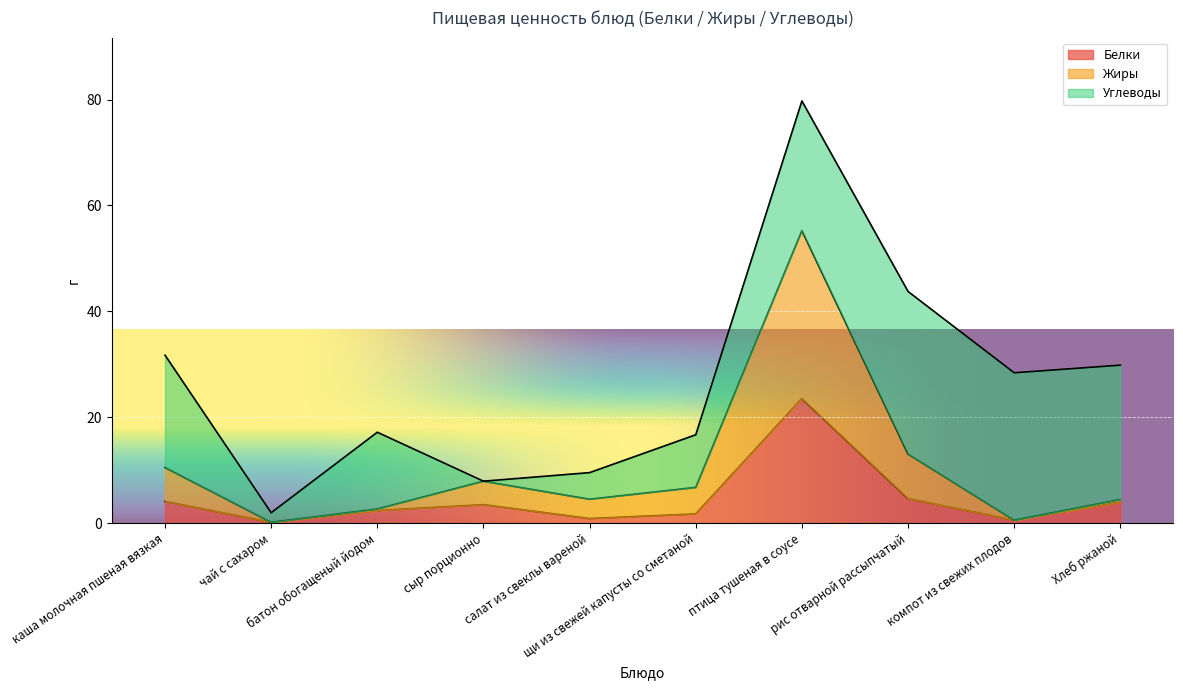

What is the label of the 10th point from the right?

каша молочная пшеная вязкая